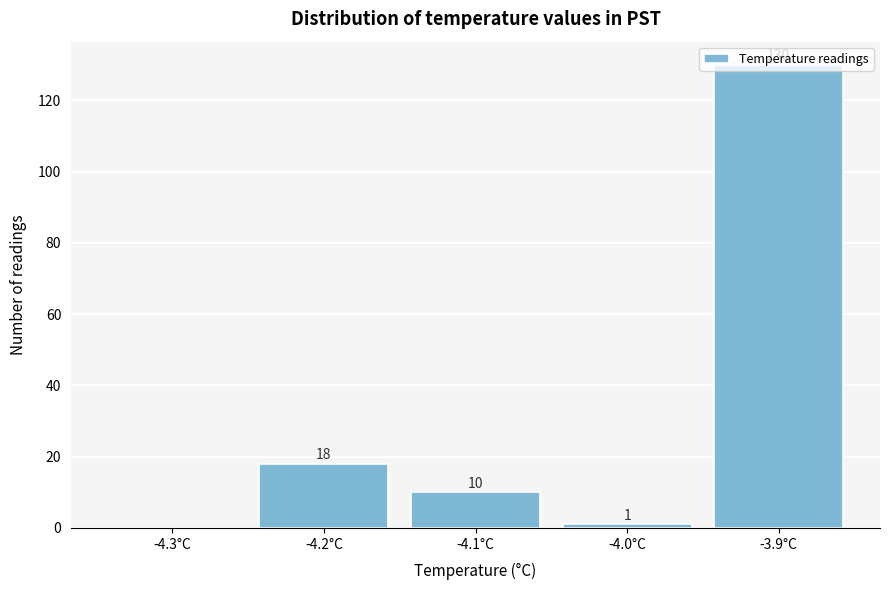

What is the sum of the values at -4.1°C and -3.9°C?

140